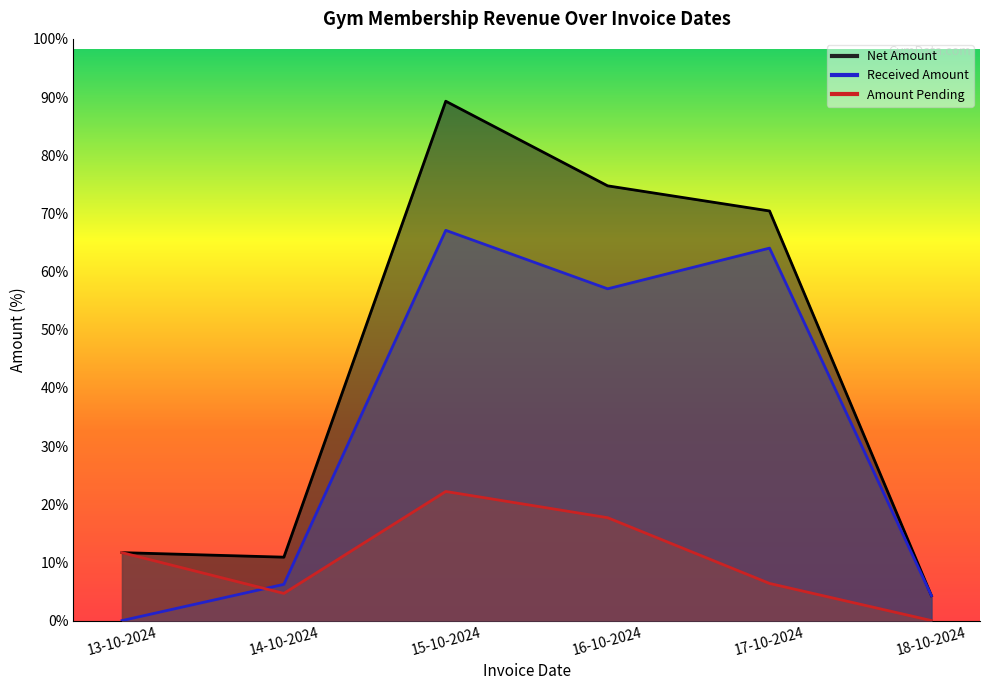

The Amount Pending series shows 37424 at 16-10-2024. True or false?

False